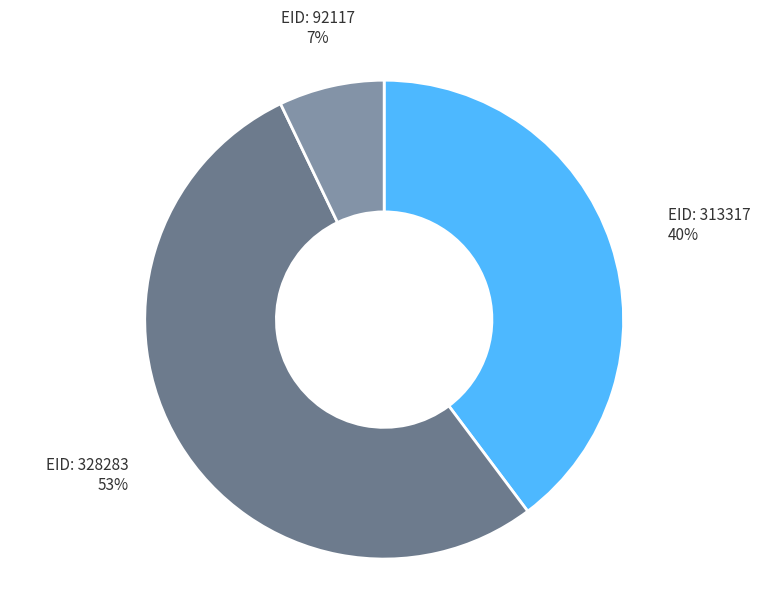

To the nearest percent, what is the difference between the largest and smallest slice percentages?

46%